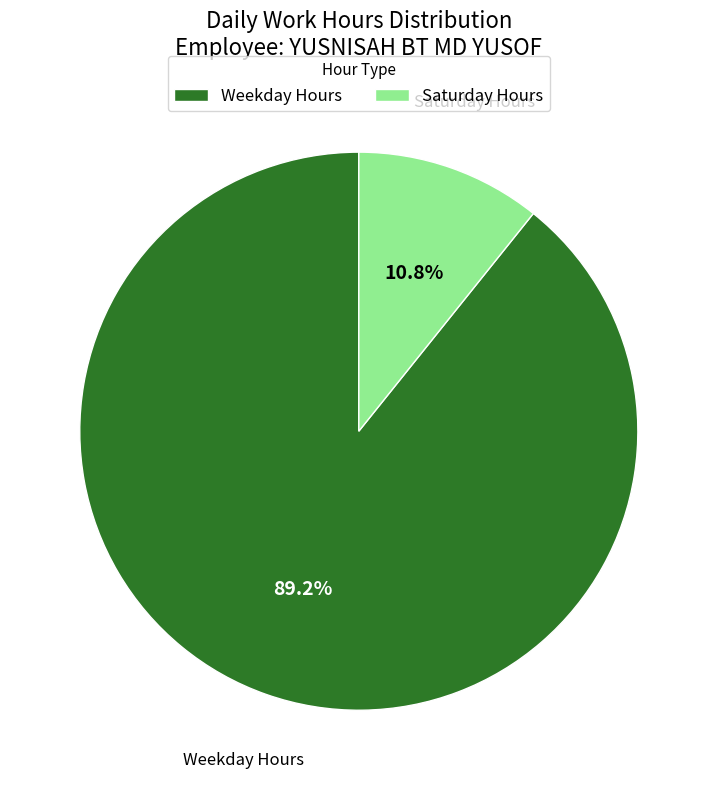

How many slices are in this pie chart?

2